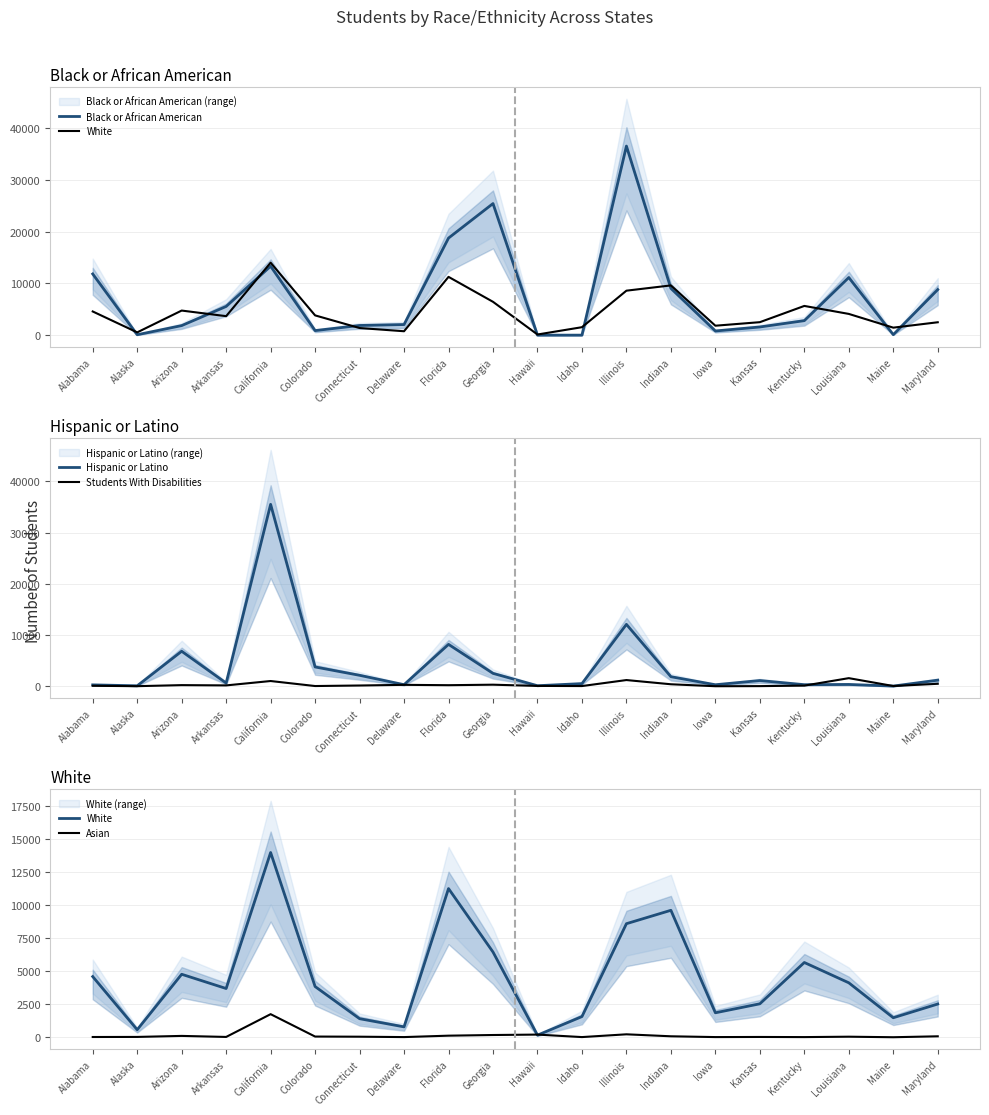

The Asian series shows 22 at Louisiana. True or false?

False